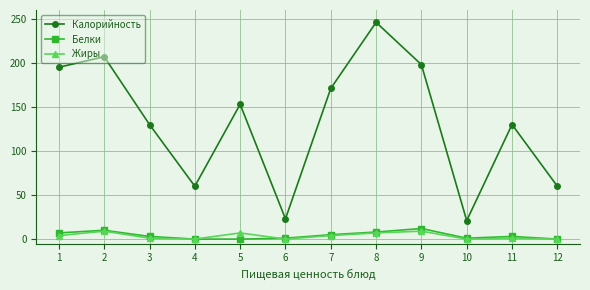

Where is the first local minimum for Калорийность?

4